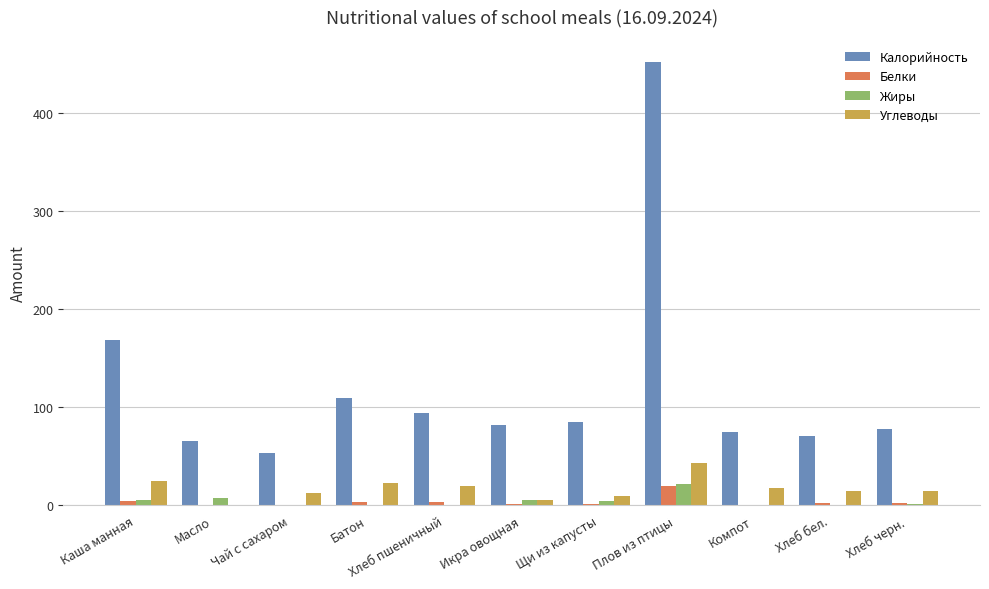

True or false: Жиры has a value of 0.5 at Батон.

True